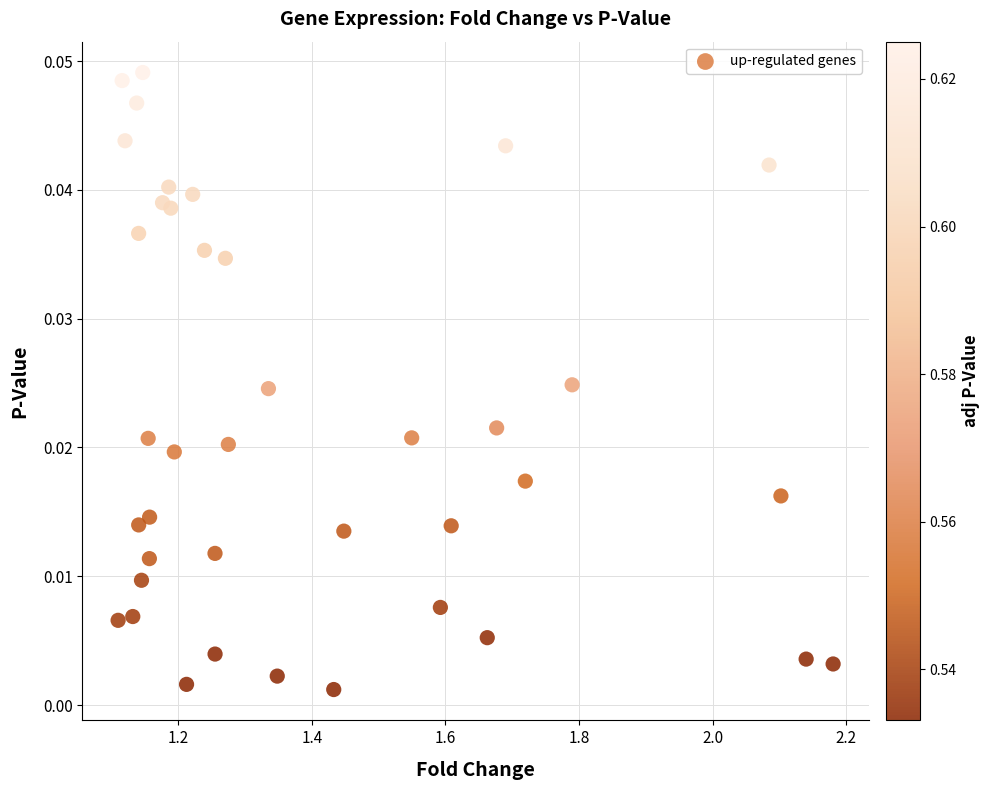

How many points are shown in the scatter plot?

39